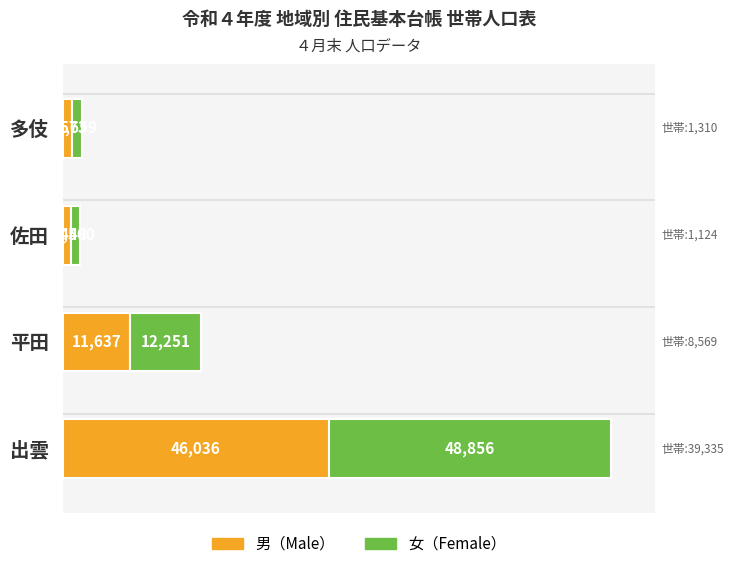

List the labels in order of 男（Male） value, smallest first.

佐田, 多伎, 平田, 出雲